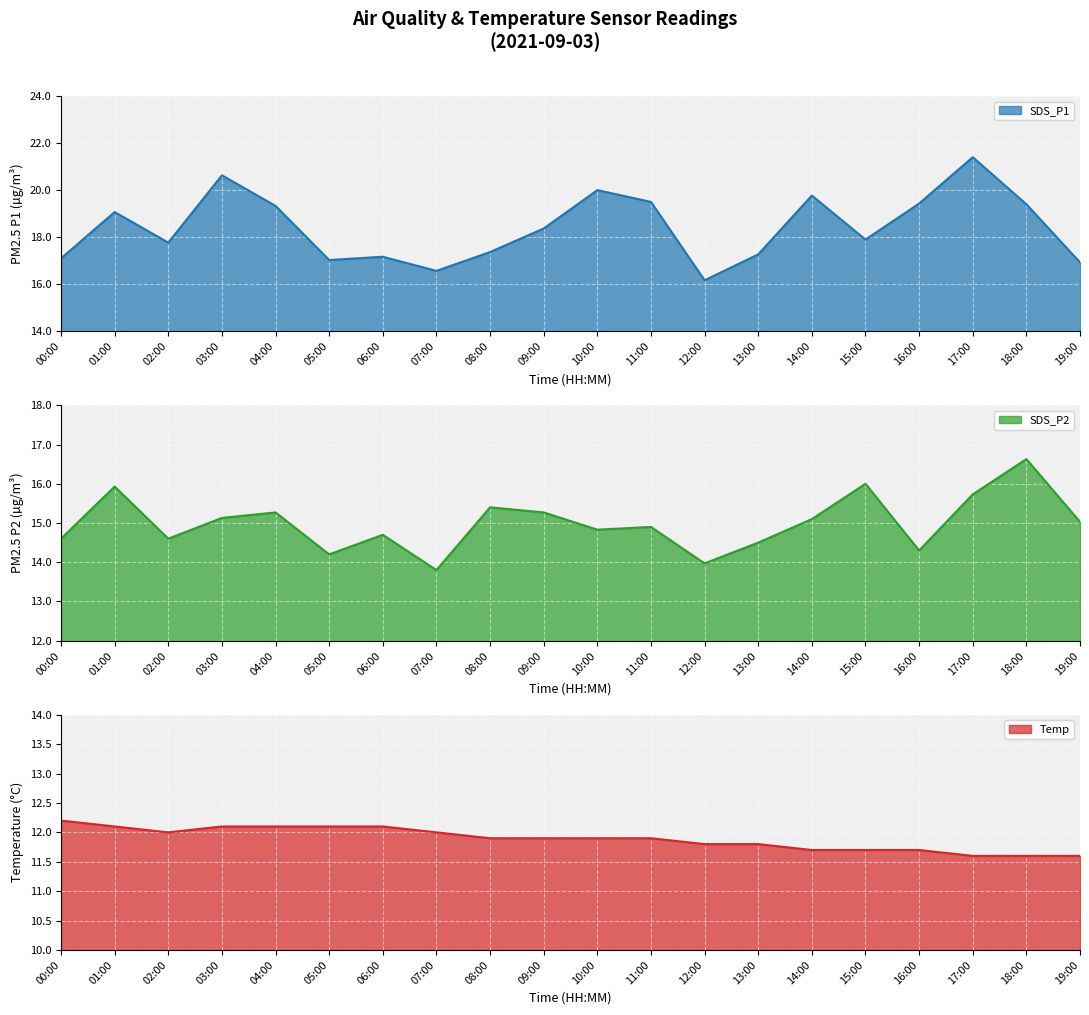

True or false: SDS_P1 and Temp intersect in this chart.

False